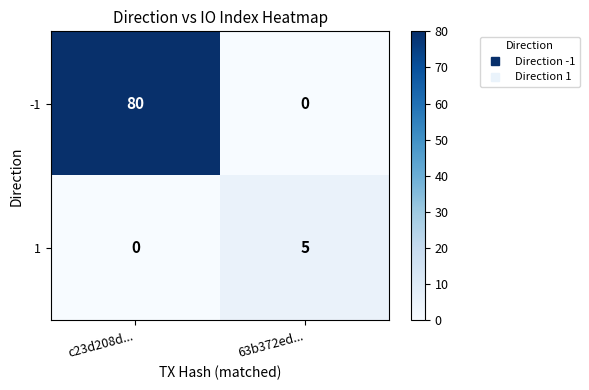

Which series has the largest total across all categories?

-1